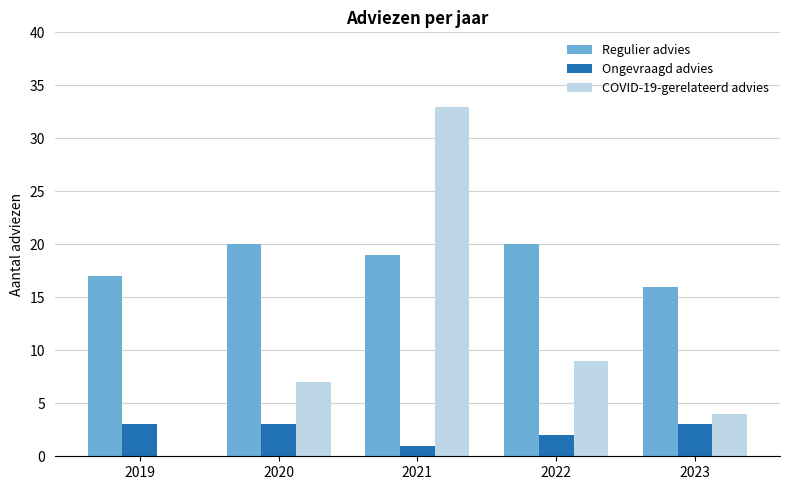

What is the approximate value of Regulier advies at 2023?

16